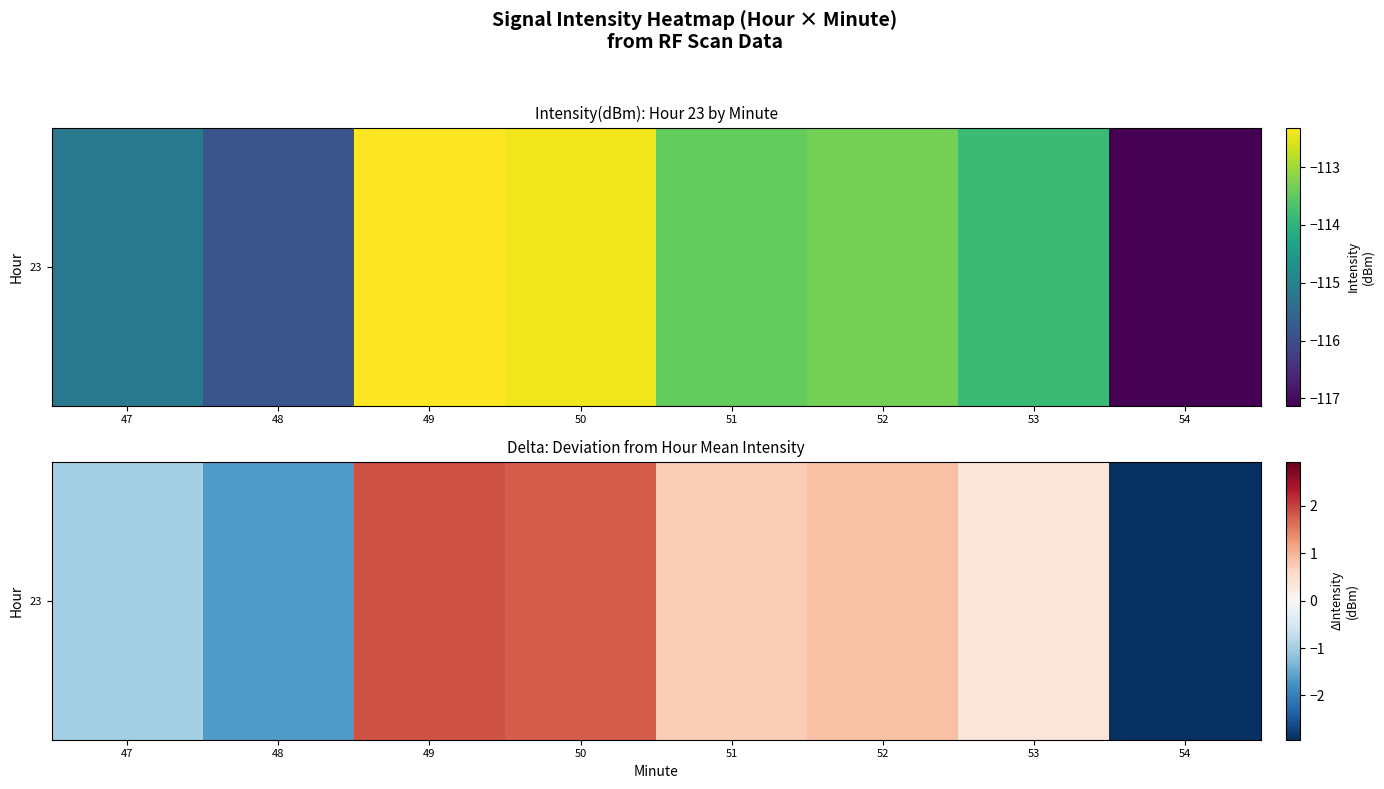

What is the difference between the values at 48 and 51?

2.4